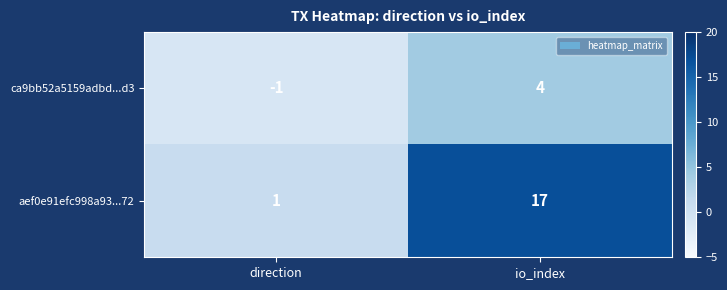

Between direction and io_index, which series saw the biggest shift?

aef0e91efc998a93...72